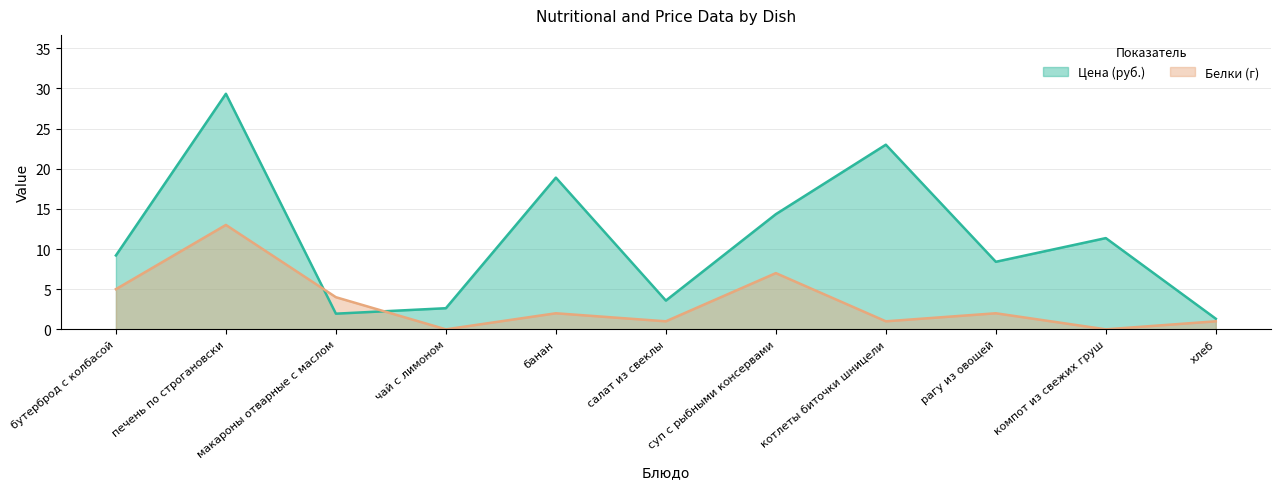

What is the total value across all series at компот из свежих груш?

11.4